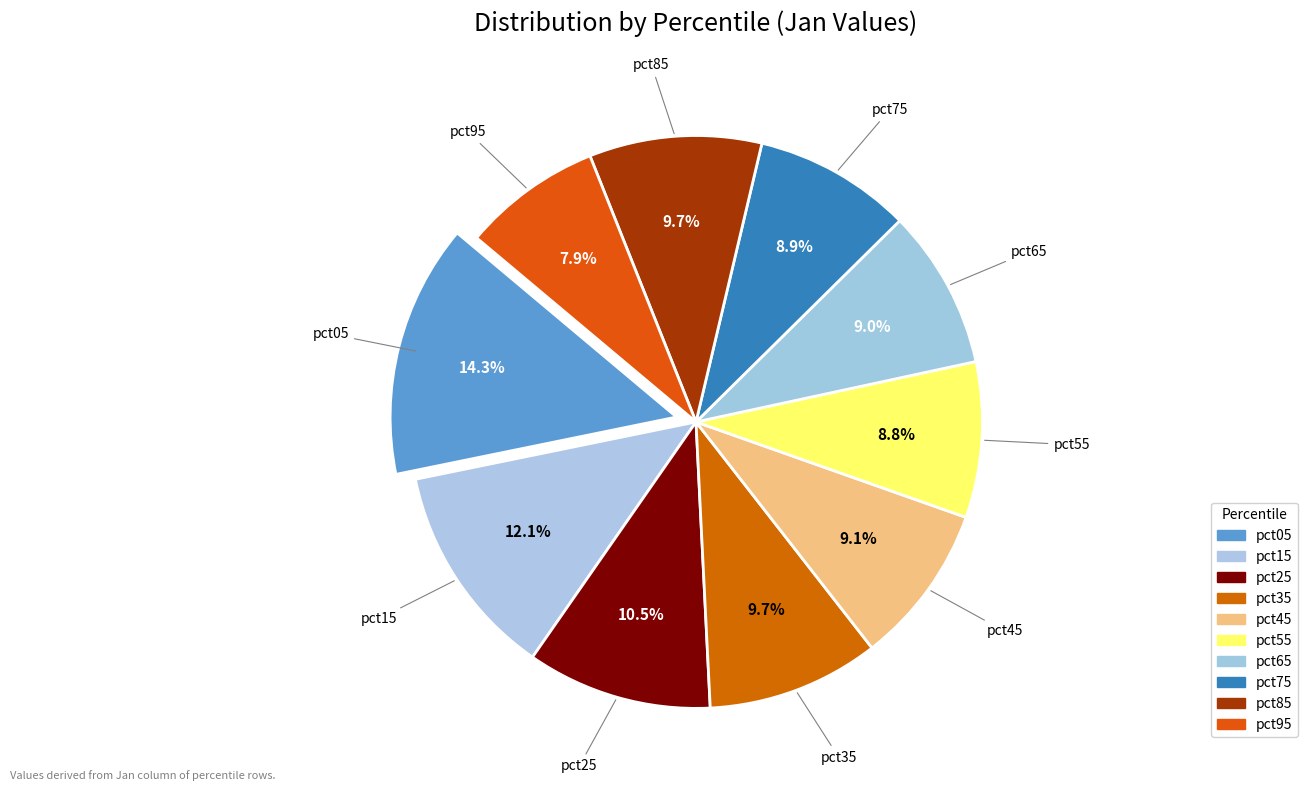

Does any single category account for the majority?

No